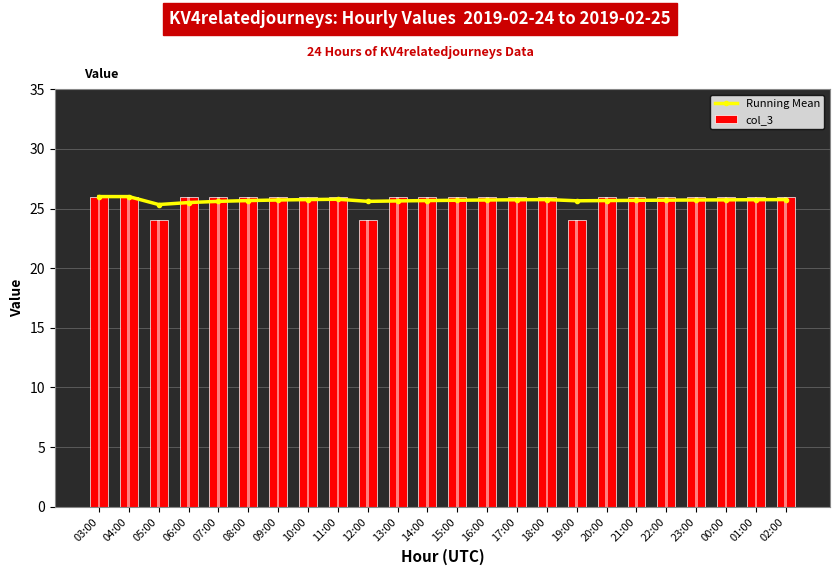

What is the total value across all series at 07:00?

51.6